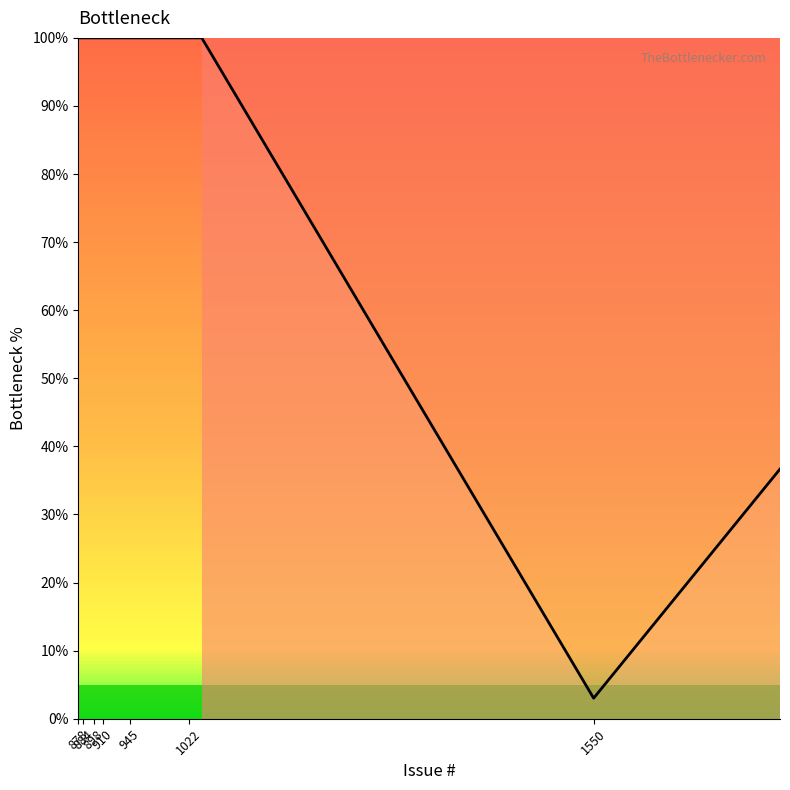

What is the maximum value shown in the chart?

100.0